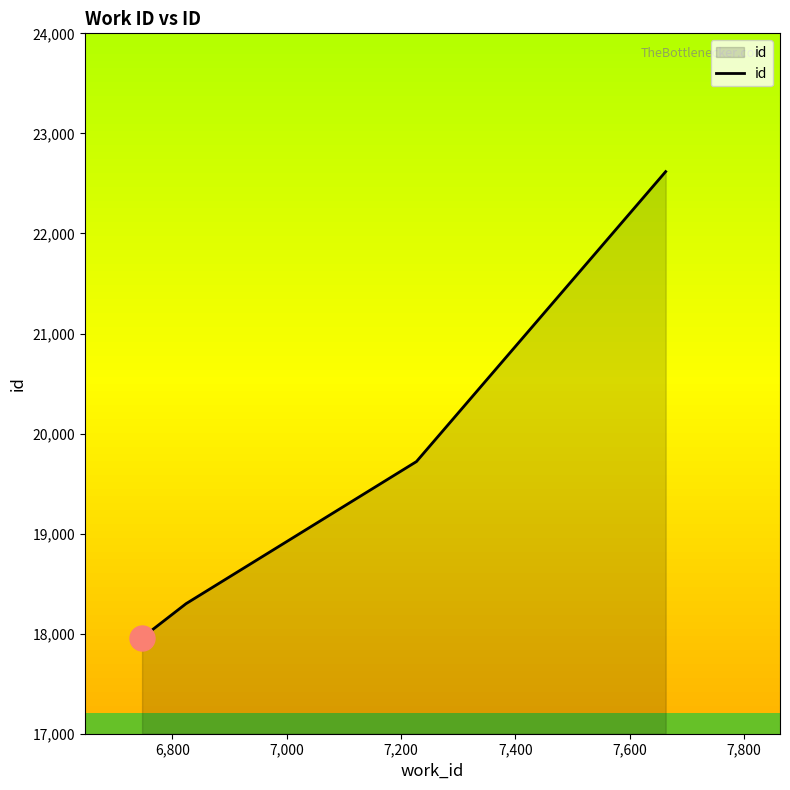

Count the number of data series in this chart.

1